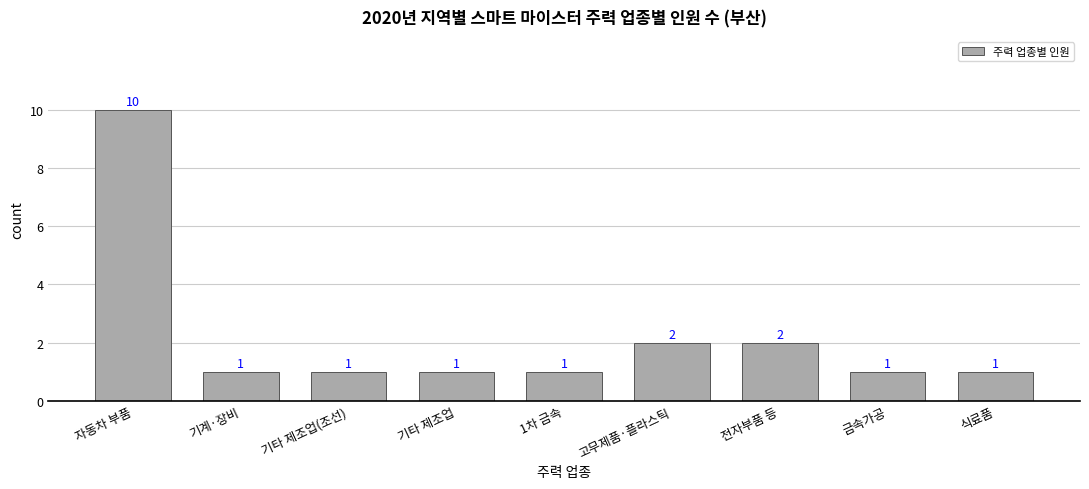

What is the label of the 2nd bar from the left?

기계·장비